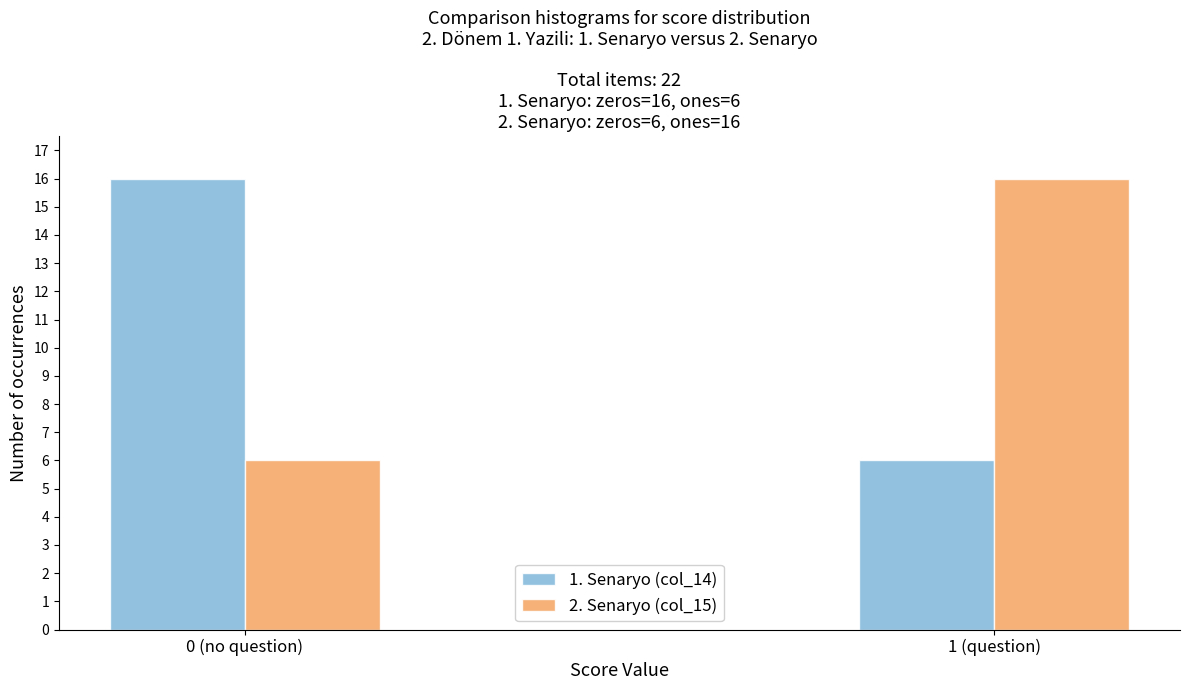

Reading right to left, what are all the values shown in this chart?

1. Senaryo (col_14): 1 (question)=6	0 (no question)=16
2. Senaryo (col_15): 1 (question)=16	0 (no question)=6